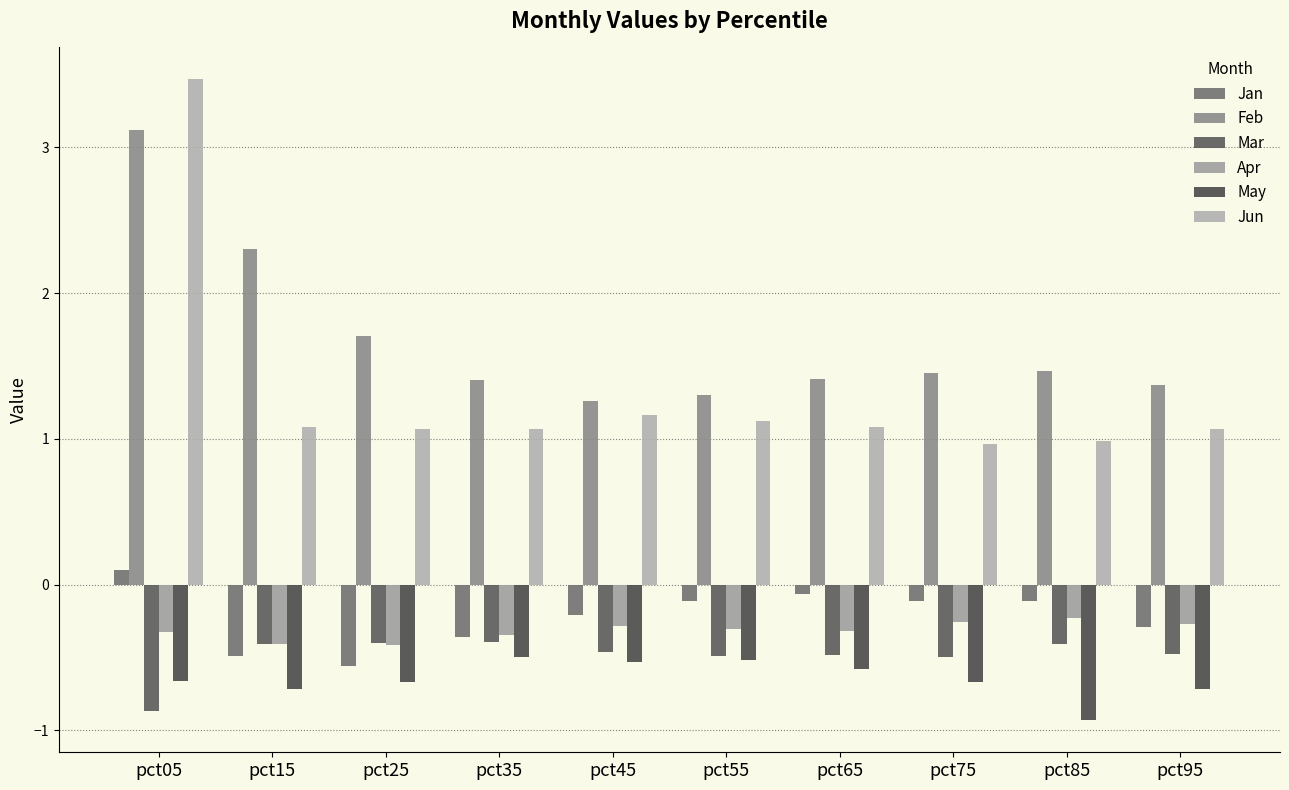

What is the sum of all Jan values?

-2.2